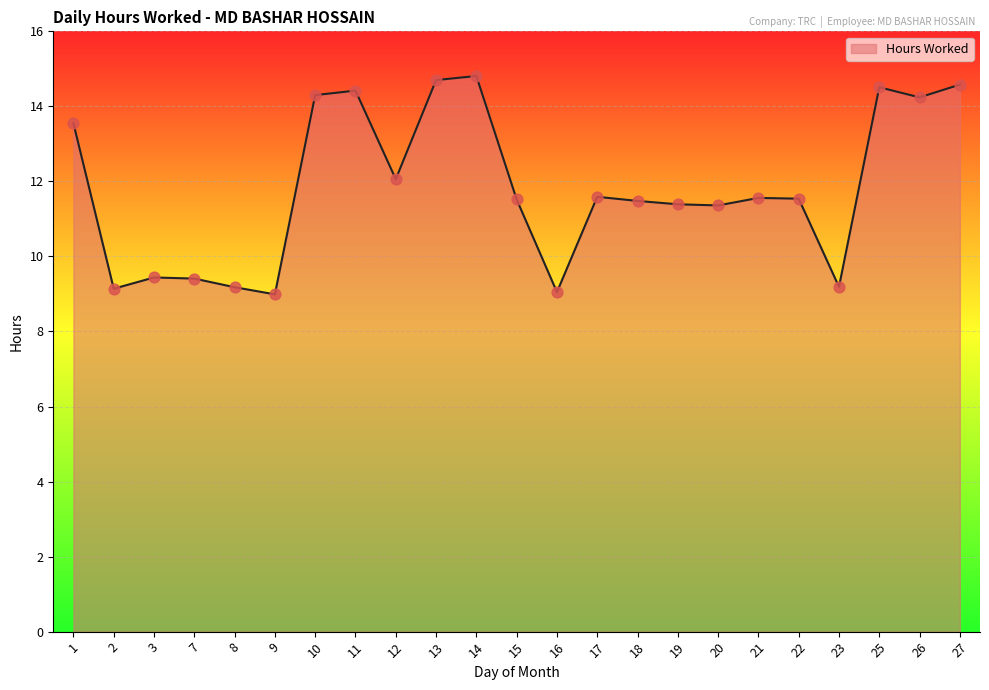

What is the change in value from 11 to 19?

-3.0